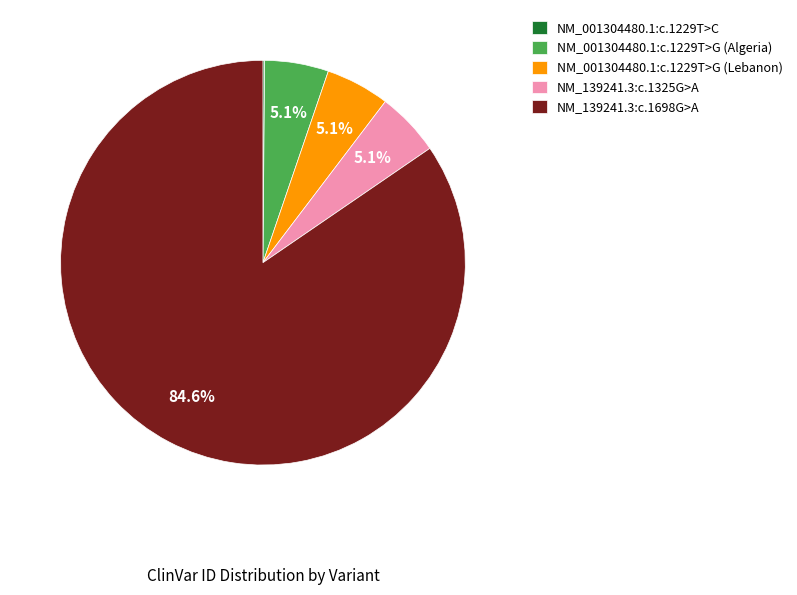

What percentage is NOT represented by NM_139241.3:c.1698G>A?

15.4%